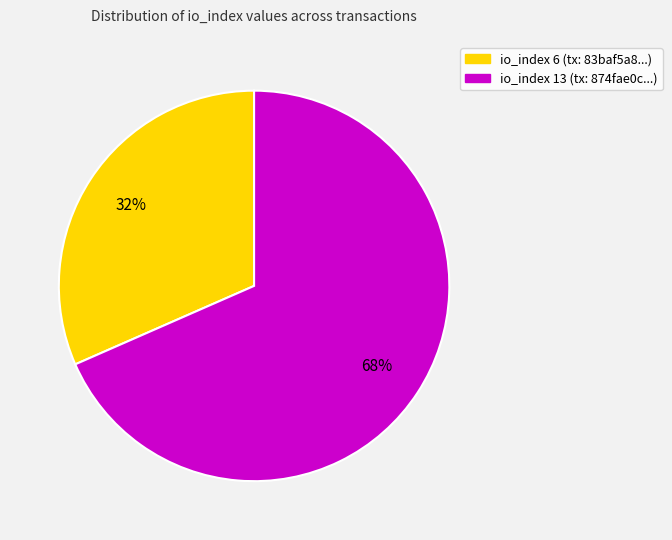

Is there a majority slice in this chart?

Yes